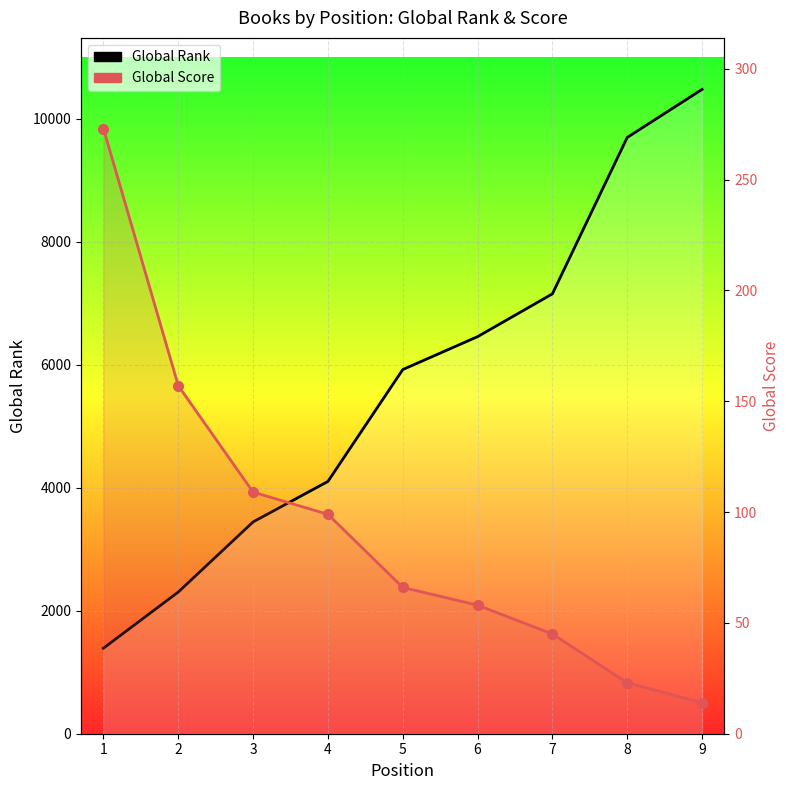

True or false: Global Rank and Global Score intersect in this chart.

False